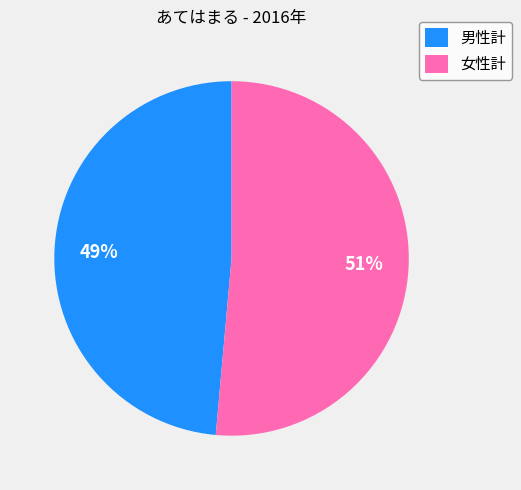

To the nearest percent, what portion does 女性計 represent?

51%